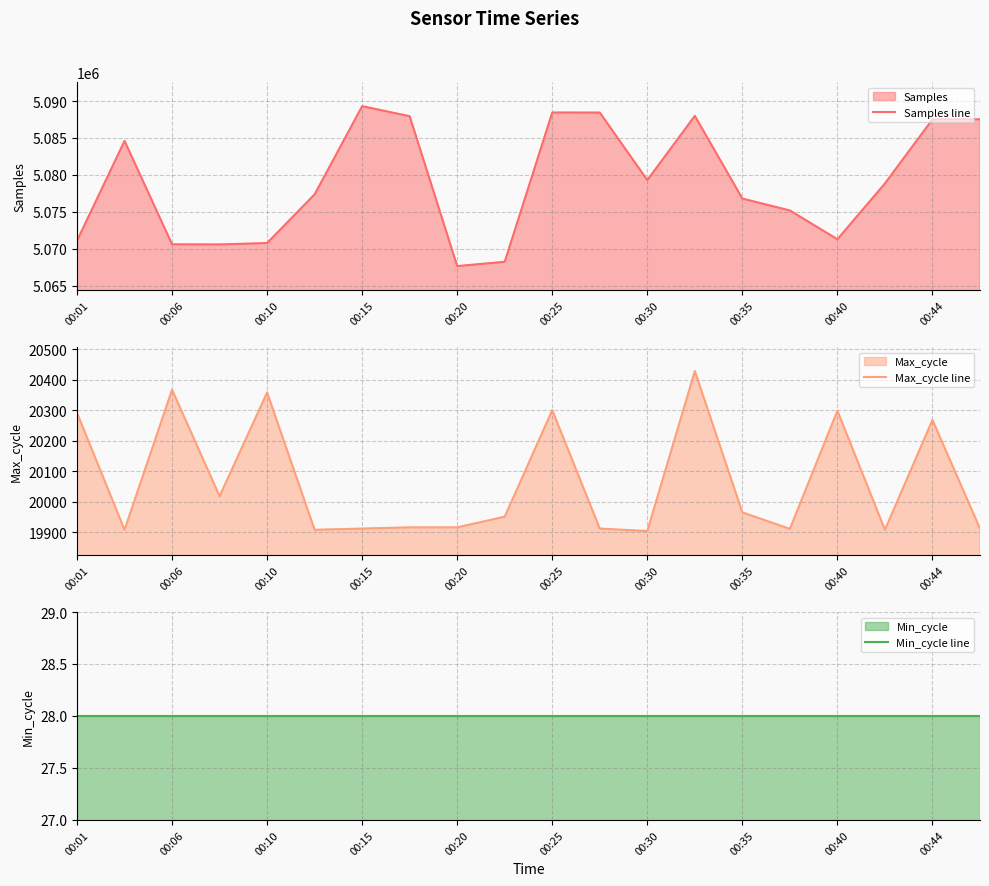

What is the lowest value of the Samples line series?

5067638